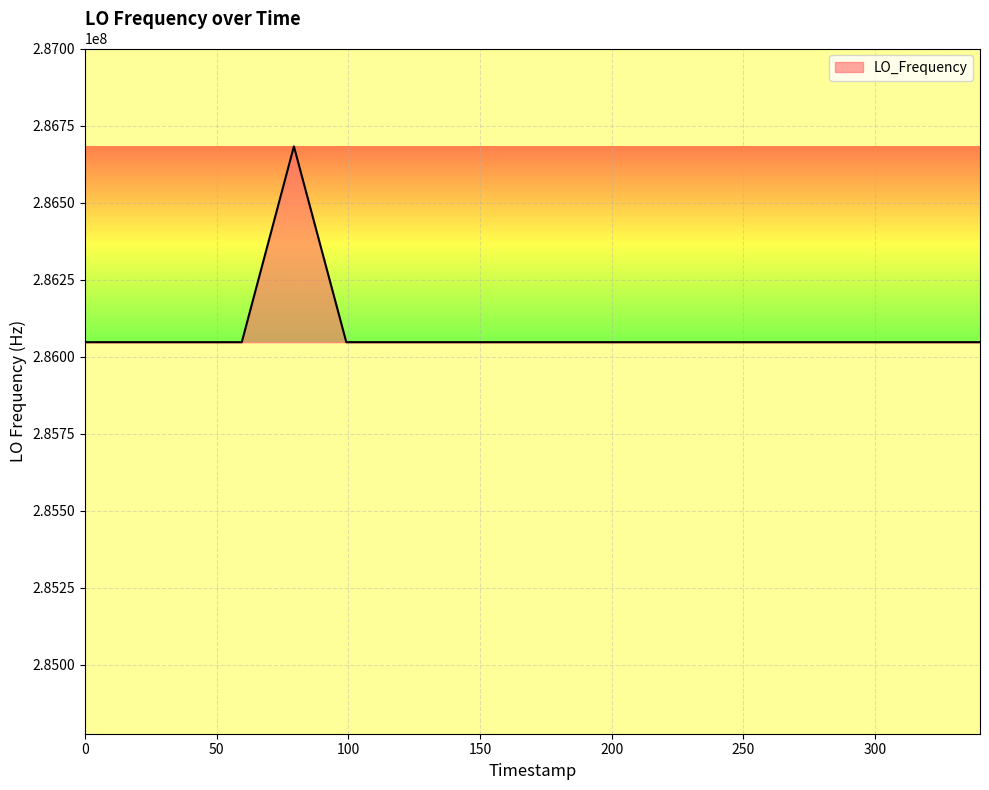

What is the difference between the maximum and minimum values?

635705.8